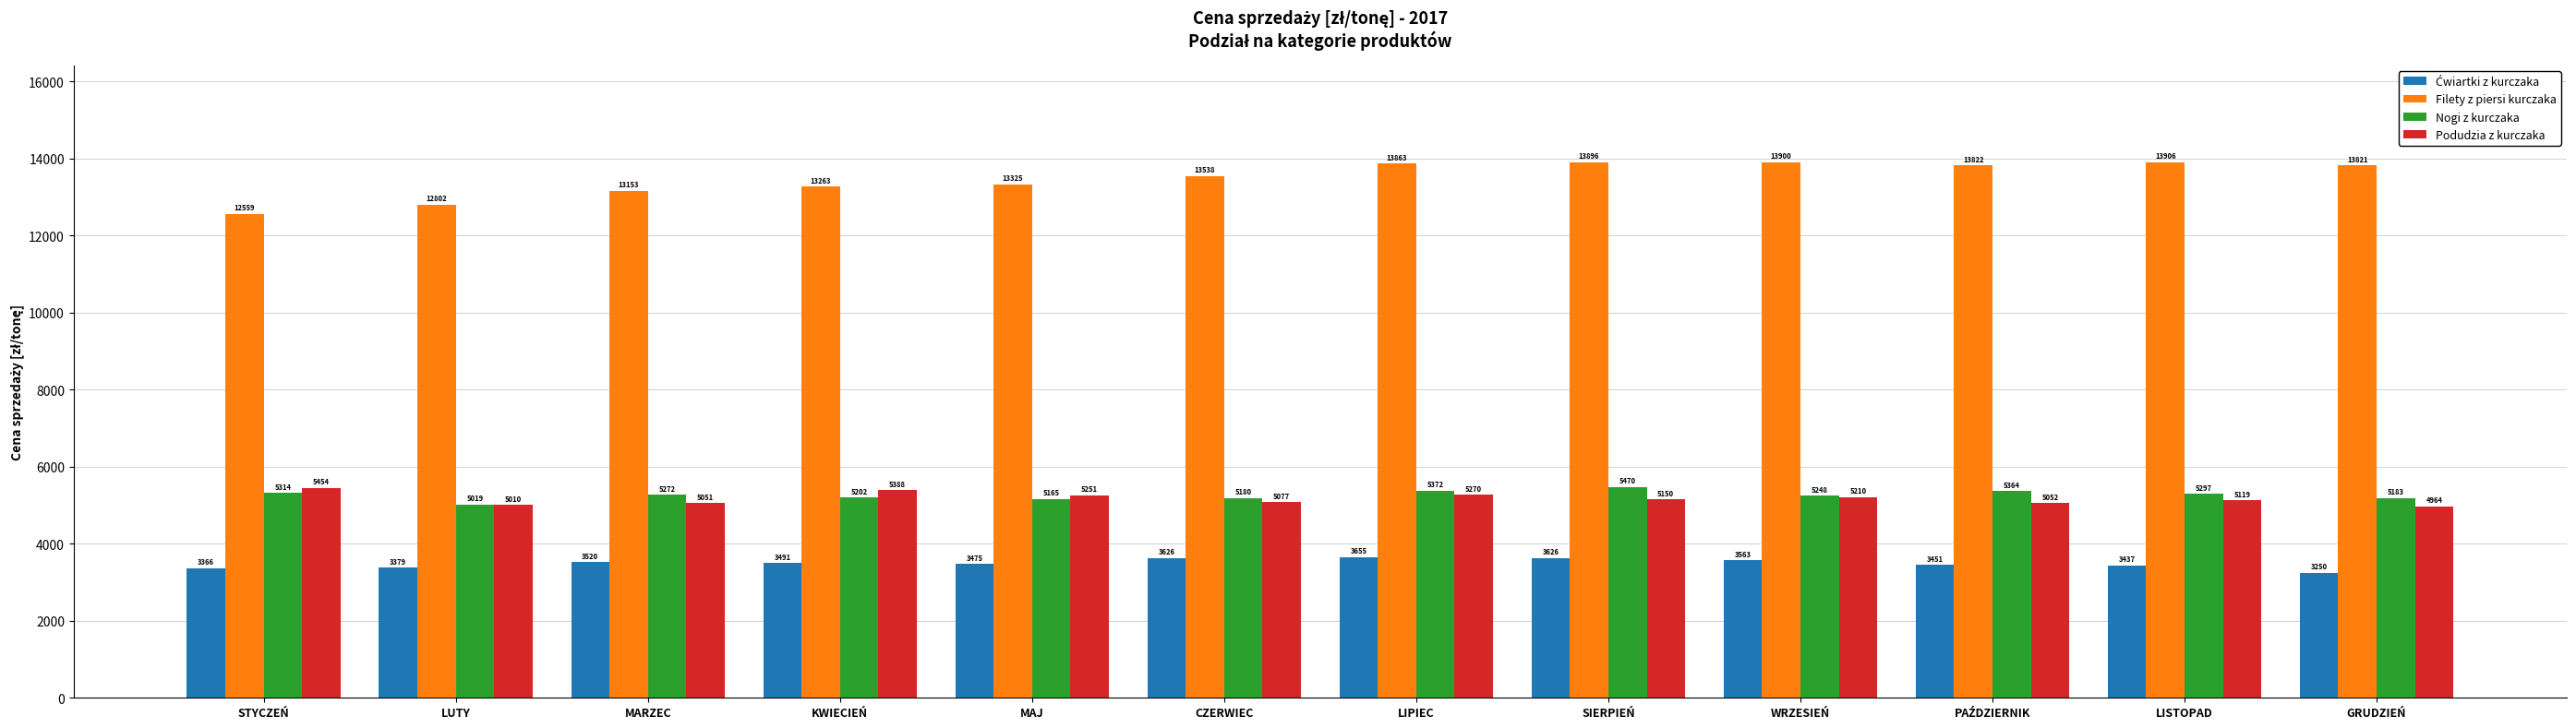

Which series has the largest total across all categories?

Filety z piersi kurczaka